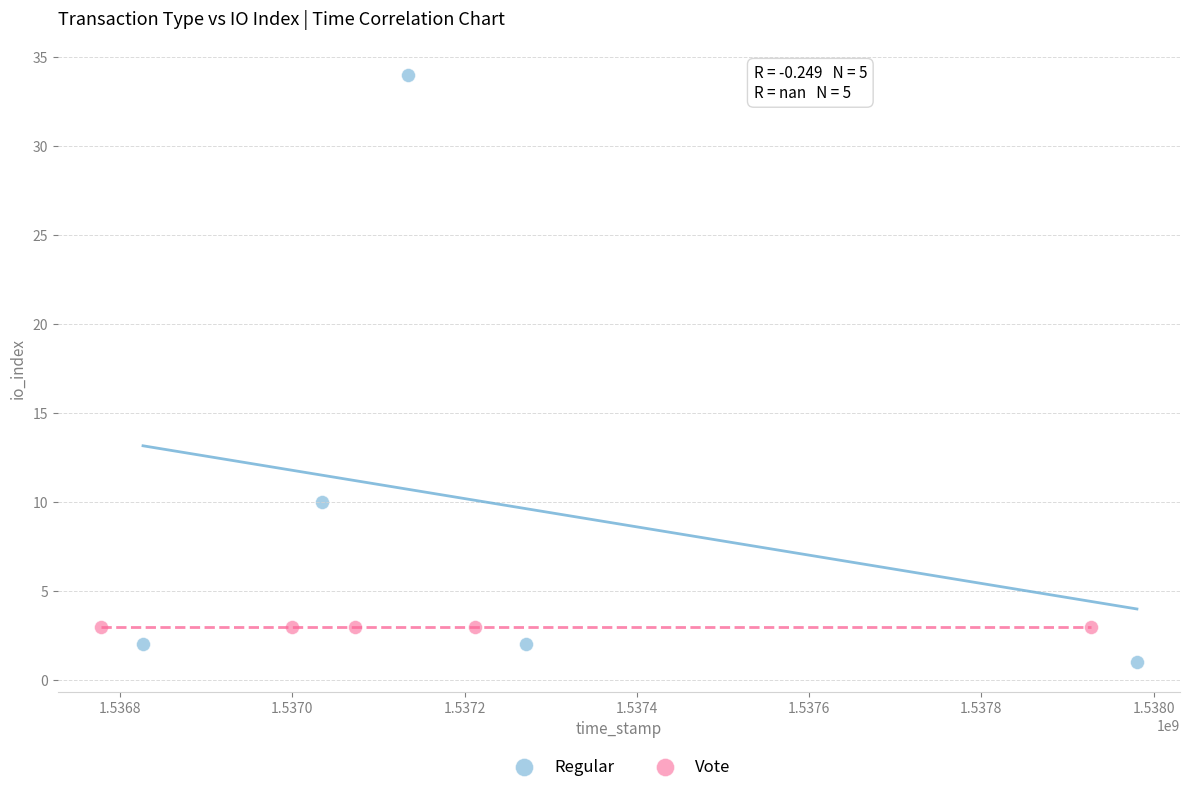

What are all the series names shown in the legend?

Regular, Vote